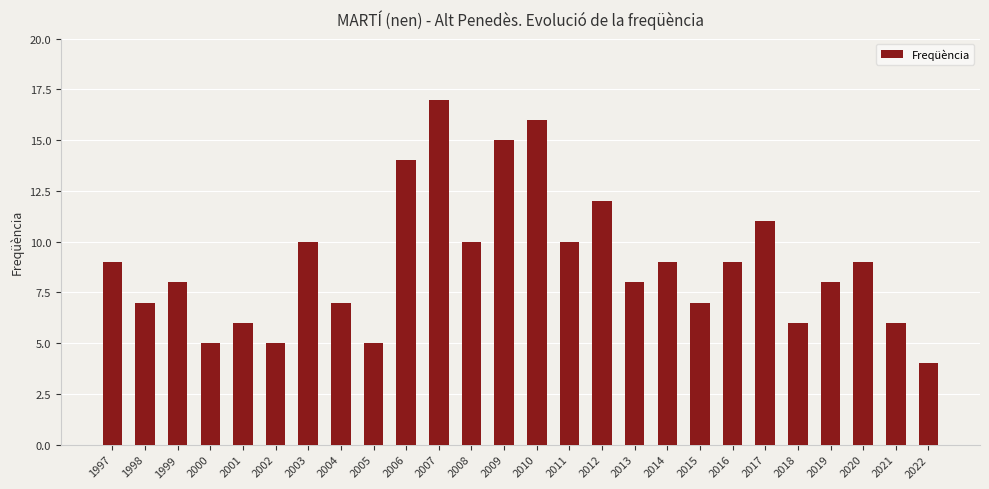

What is the difference between the second highest and minimum values?

12